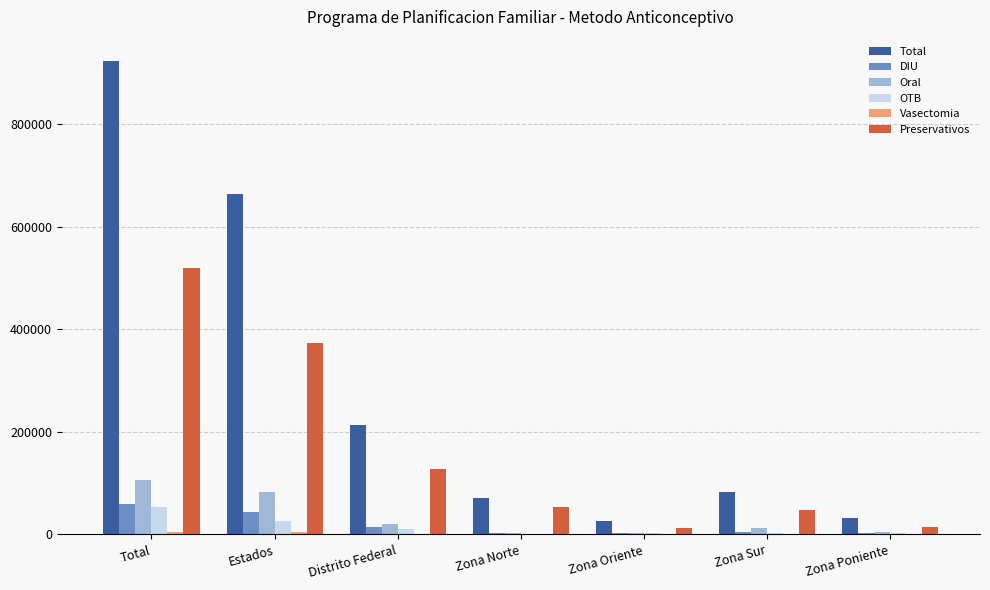

What is the sum of all Oral values?

231775